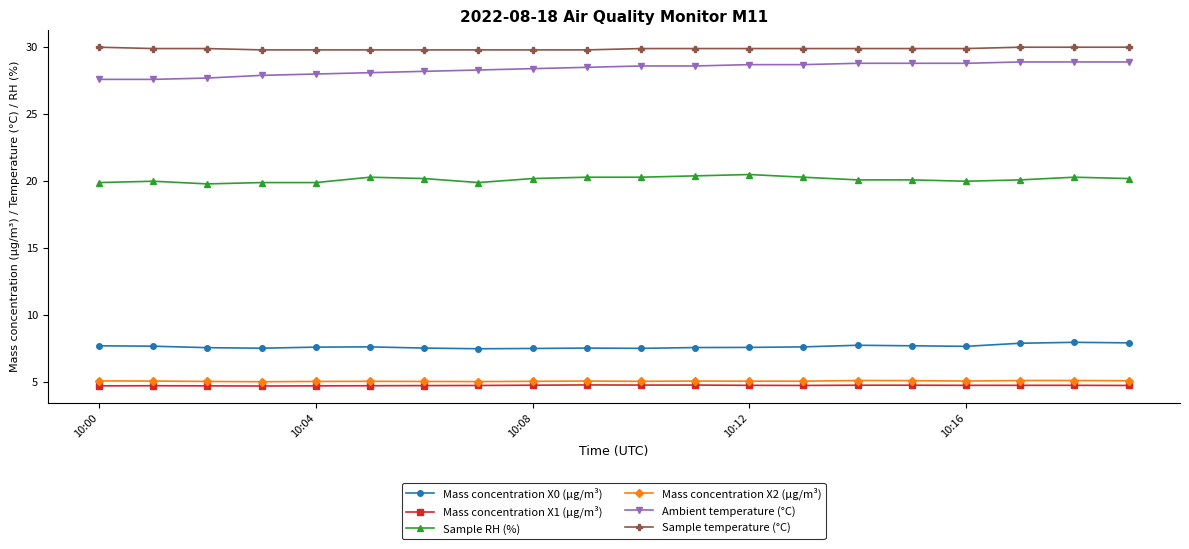

Count the number of categories in the chart.

20